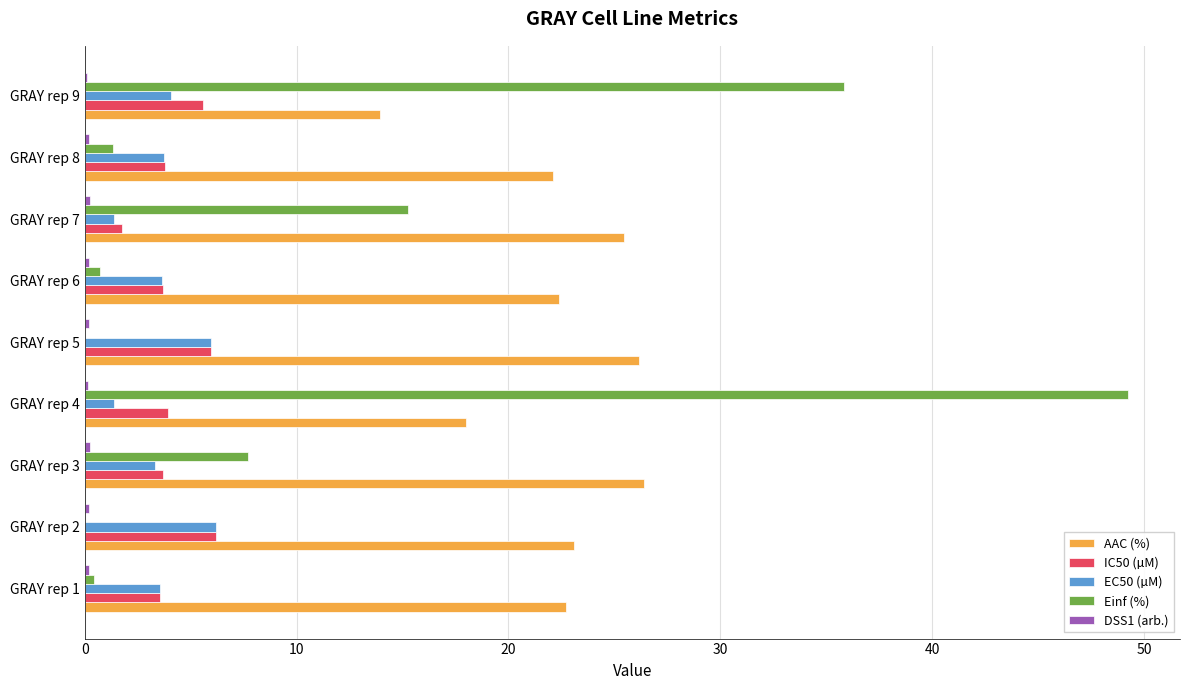

What is the average value of the AAC (%) series?

22.3